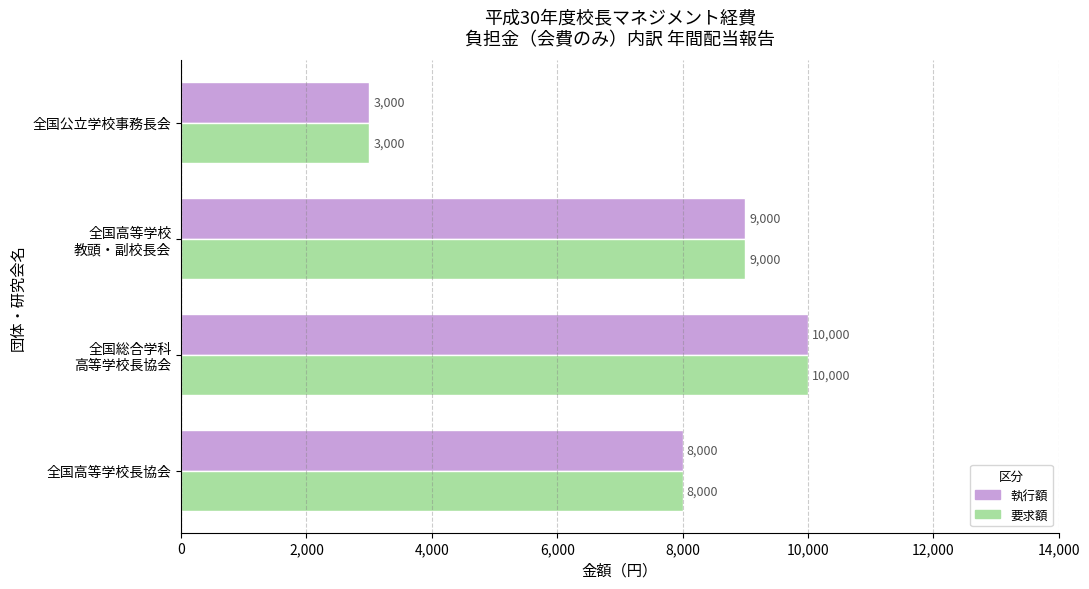

At which label is 要求額 closest to 6500?

全国高等学校長協会